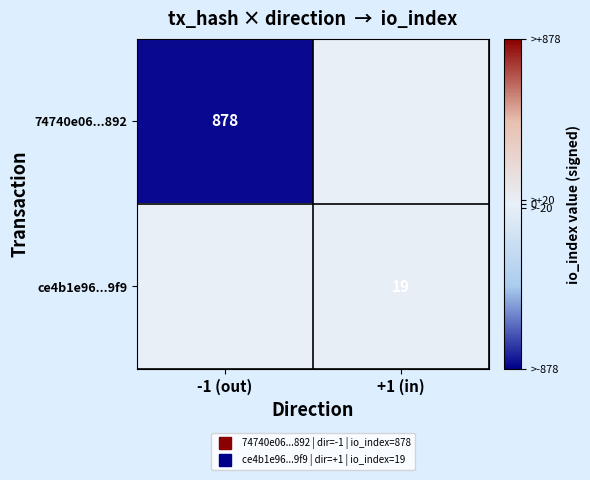

What is the difference between the ce4b1e96...9f9 values at -1 (out) and +1 (in)?

19